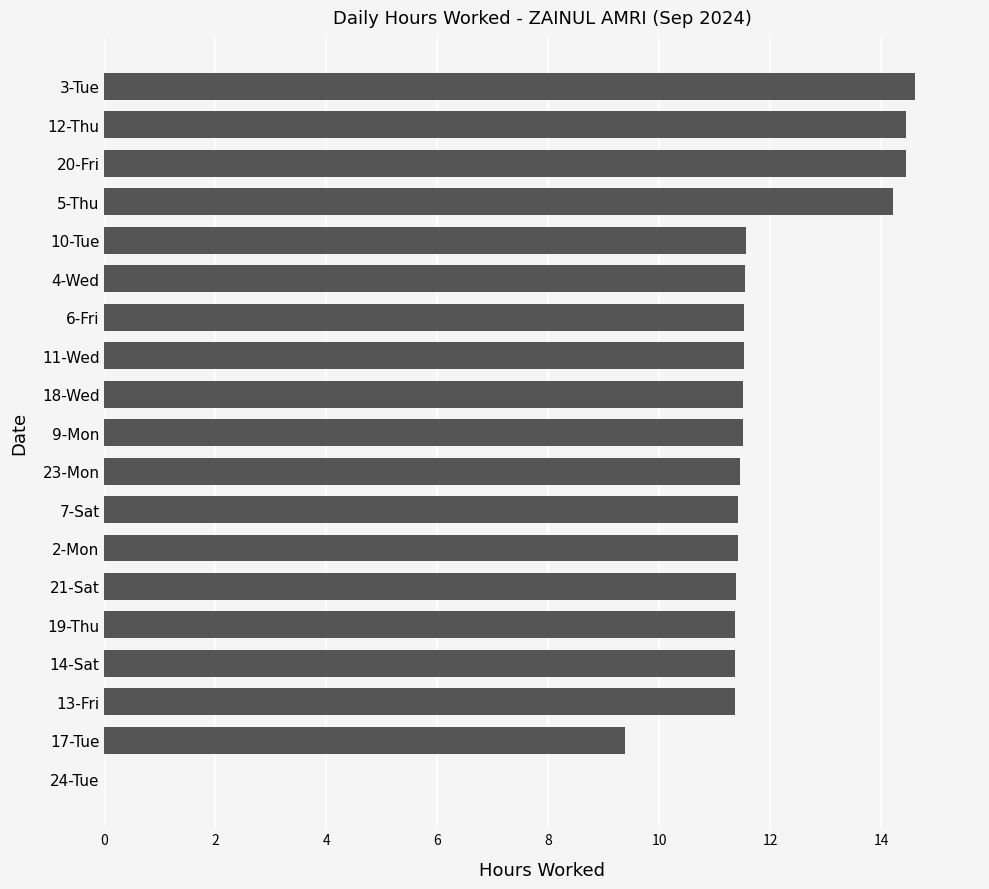

Is it true that the value at 3-Tue is 21.3?

False